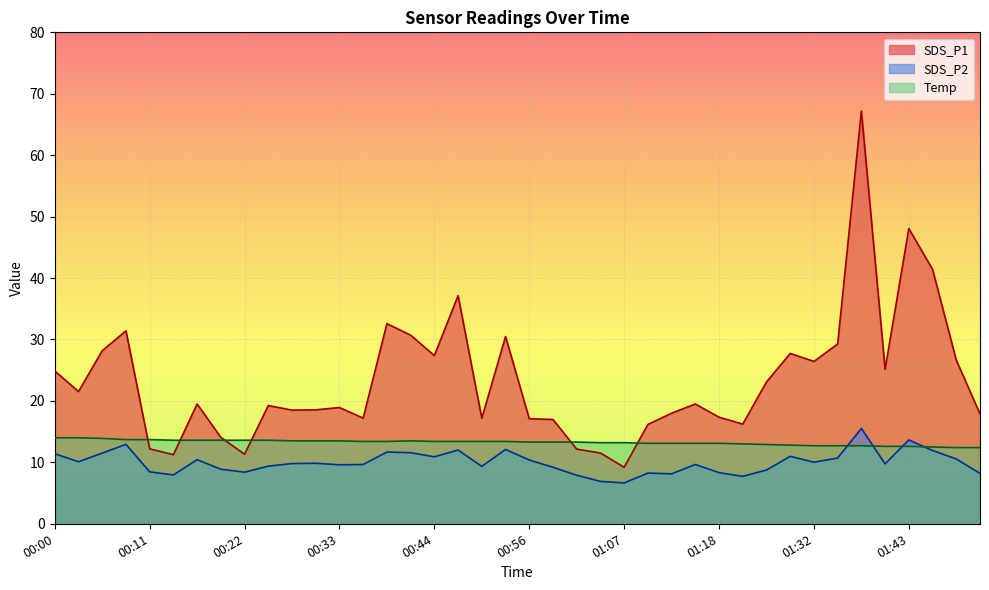

What is the approximate value of SDS_P2 at 01:32?

10.0